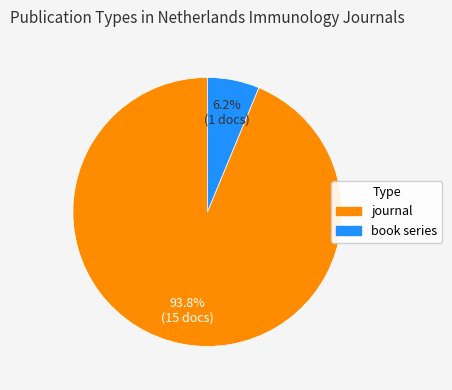

What percentage is the book series slice, to the nearest percent?

6%